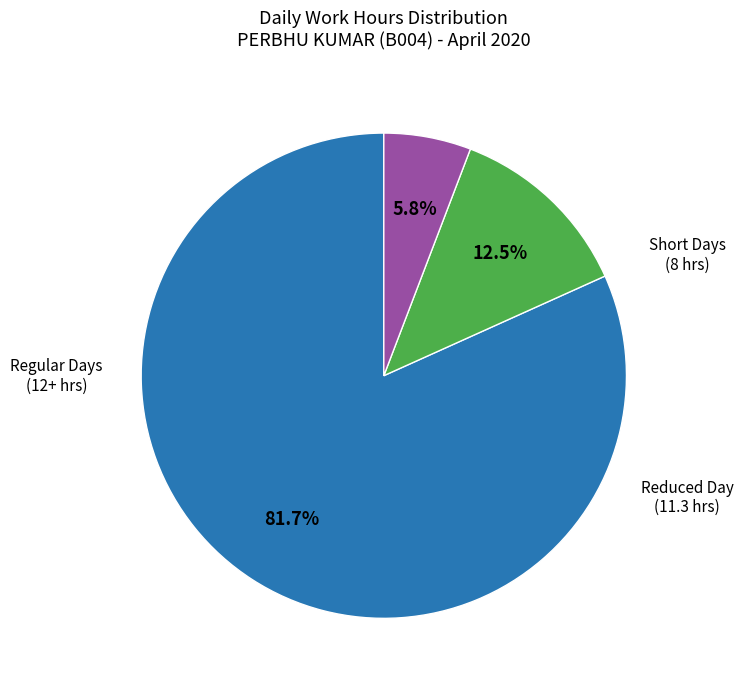

Is there any slice that represents more than half of the pie?

Yes